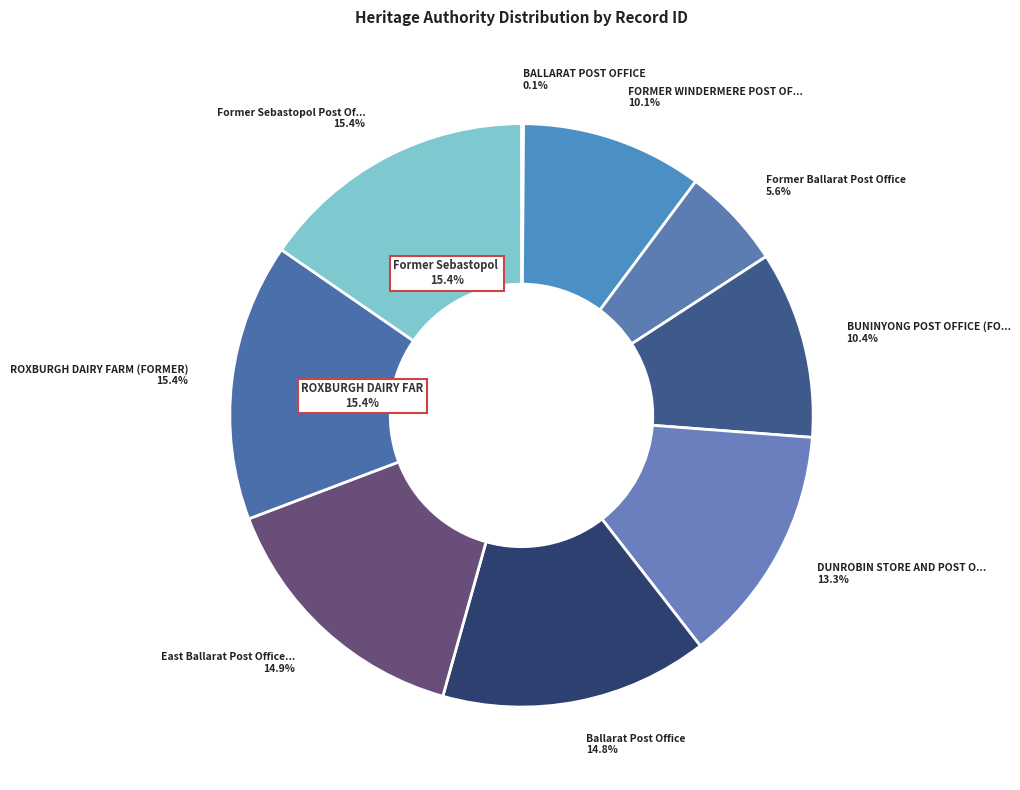

Which slice is the smallest?

BALLARAT POST OFFICE